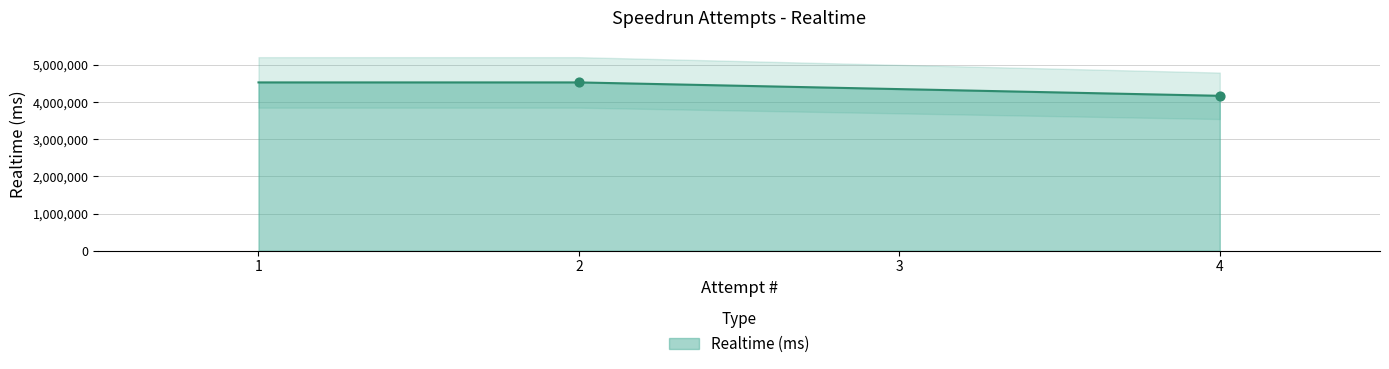

What is the maximum value for Realtime (ms)?

4532020.0